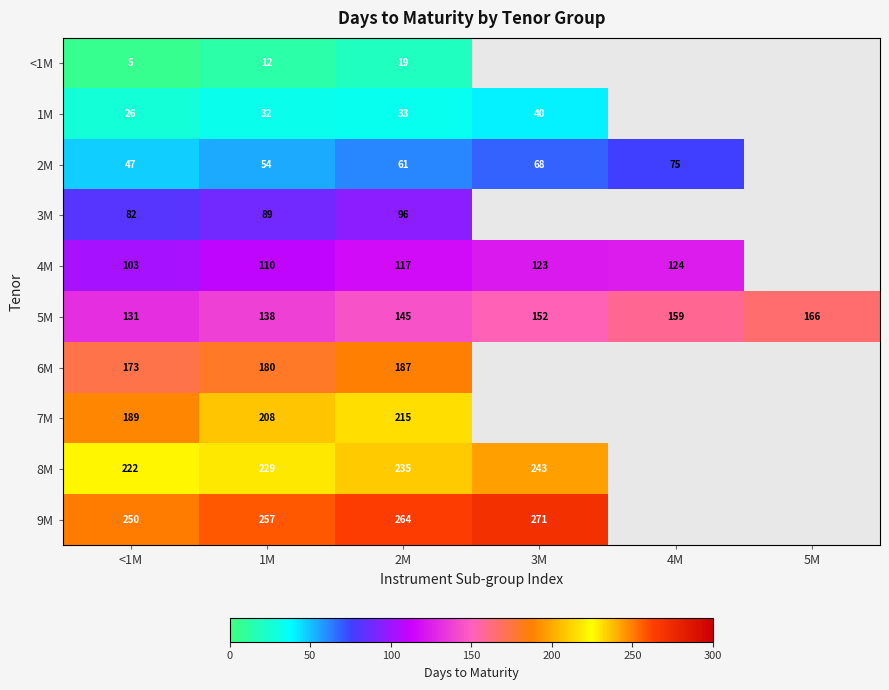

What is the difference between the 7M values at 2M and 1M?

7